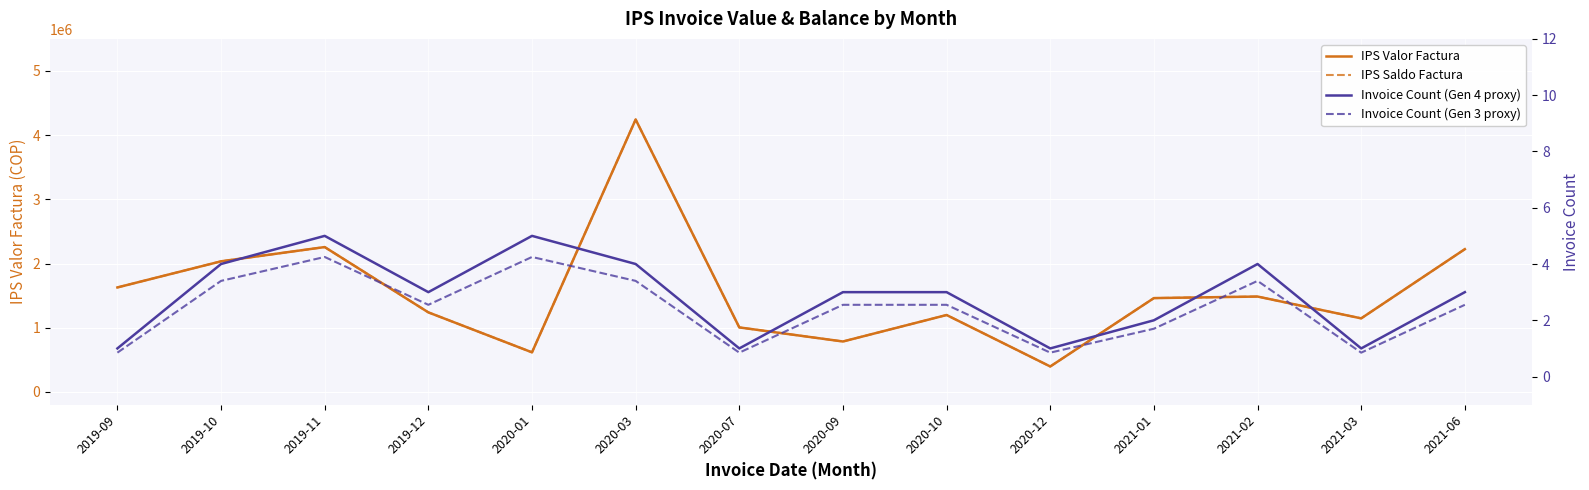

At which label is IPS Saldo Factura closest to 2319818?

2019-11